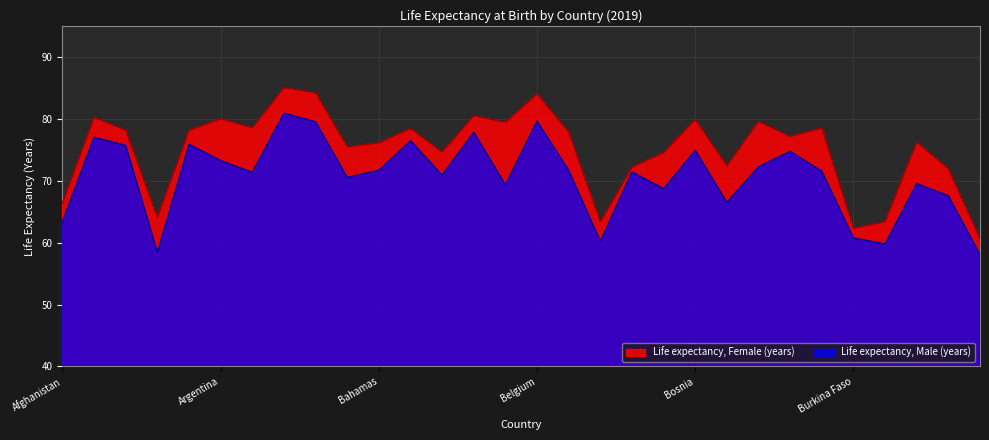

What position from the right is Cambodia?

2